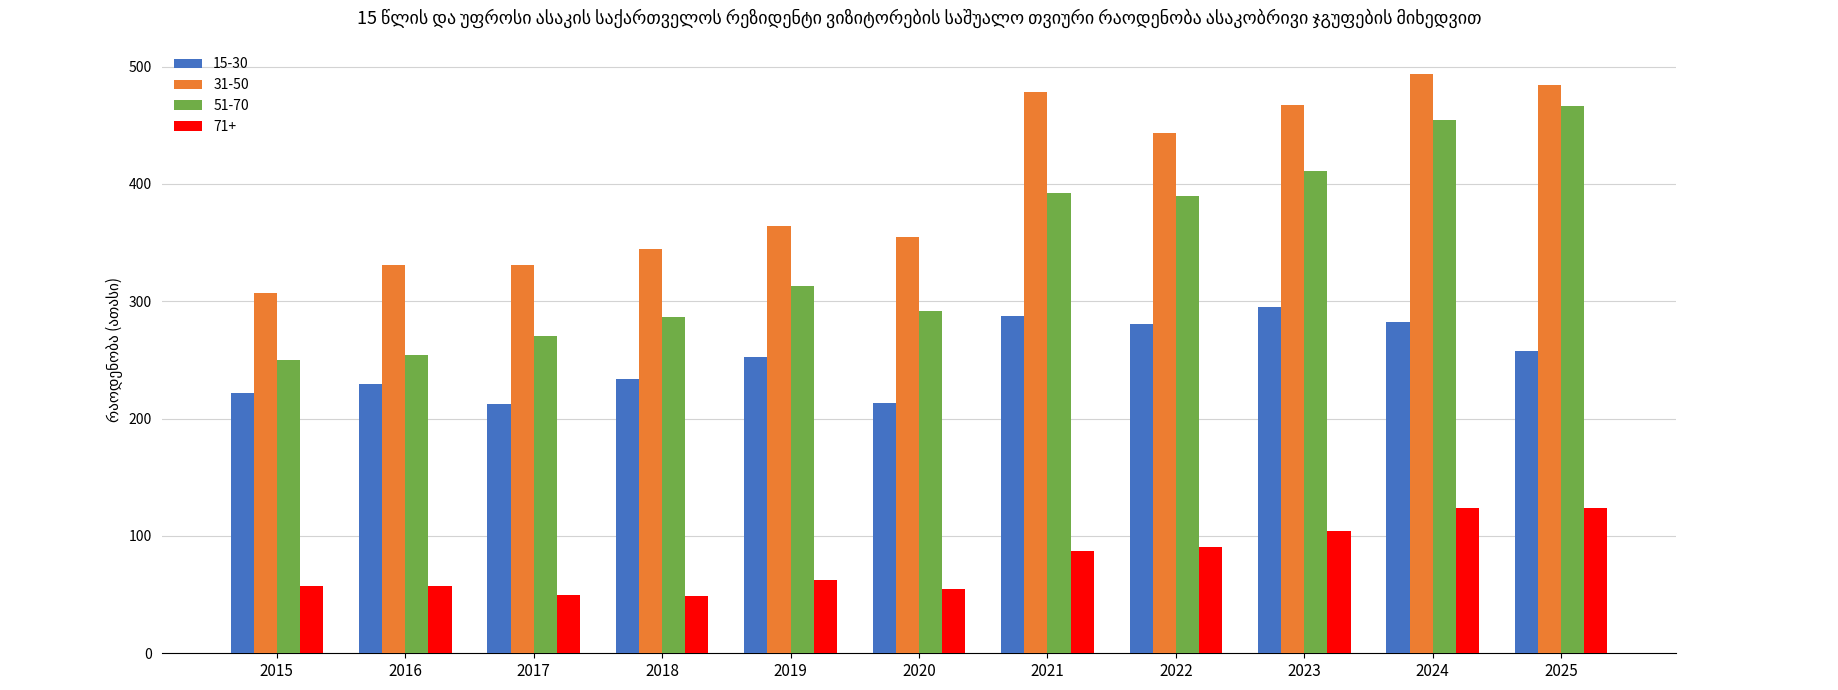

What is the maximum value shown in the chart?

493.9